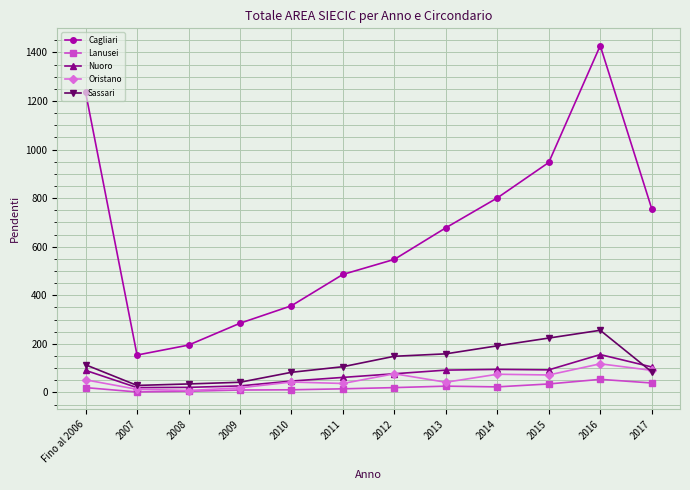

How many distinct data groups are displayed?

5